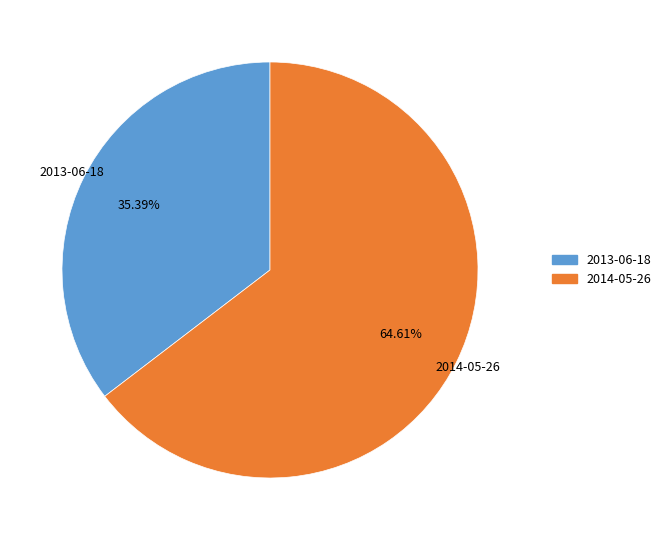

Is it true that 2013-06-18 is 35% of the pie?

True